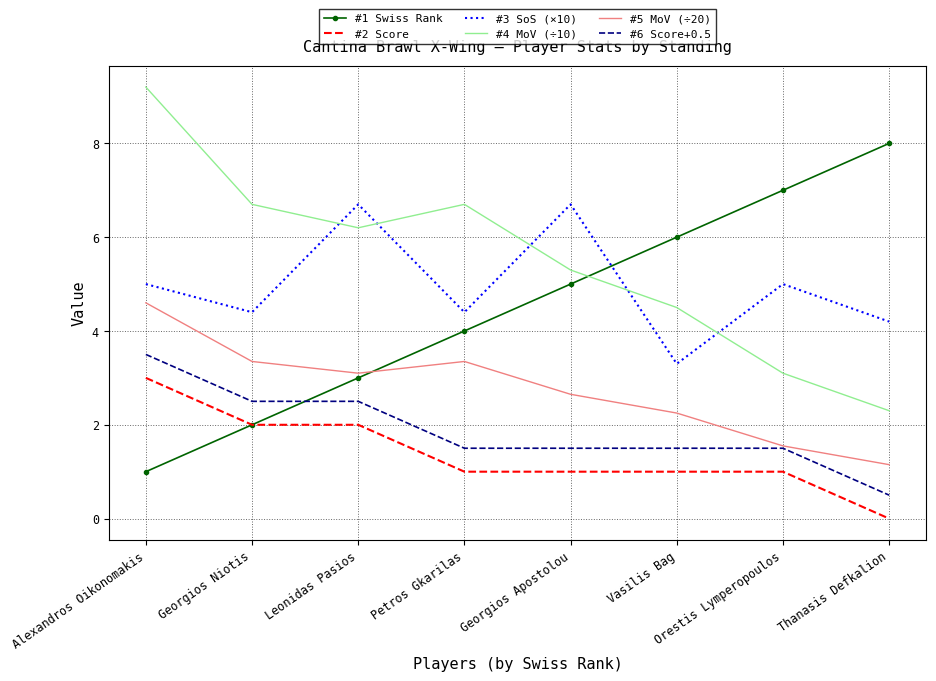

Rank the series by their maximum value, from lowest to highest.

#2 Score, #6 Score+0.5, #5 MoV (÷20), #3 SoS (×10), #1 Swiss Rank, #4 MoV (÷10)